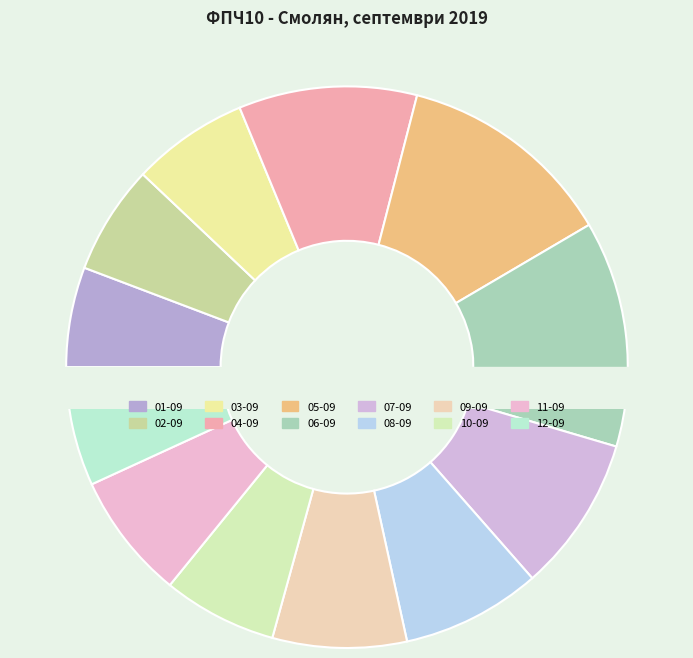

Is there any slice that represents more than half of the pie?

No